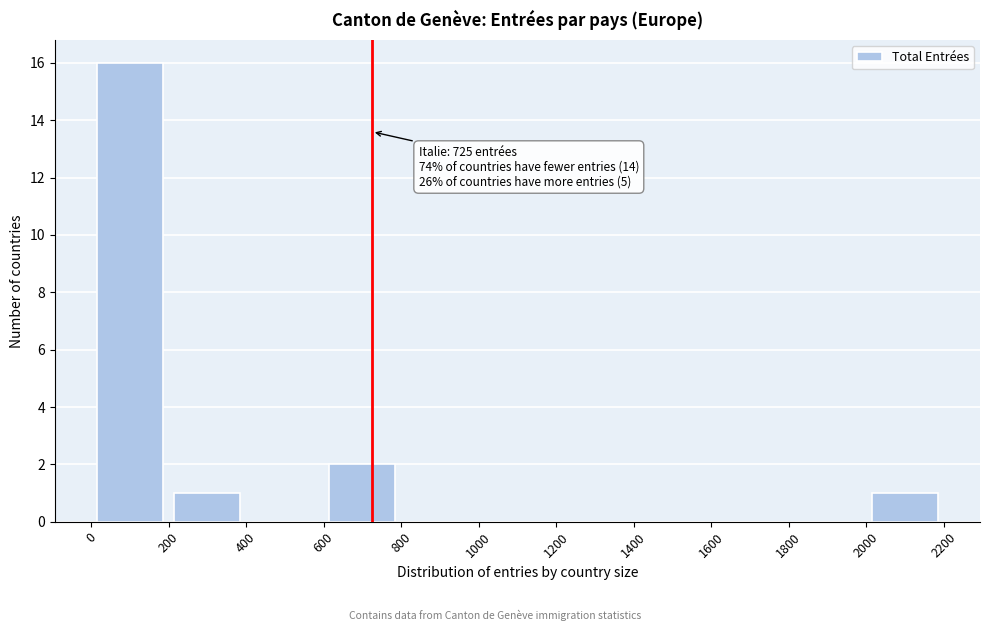

Over which range of the x-axis is the bar tallest?

0 to 200